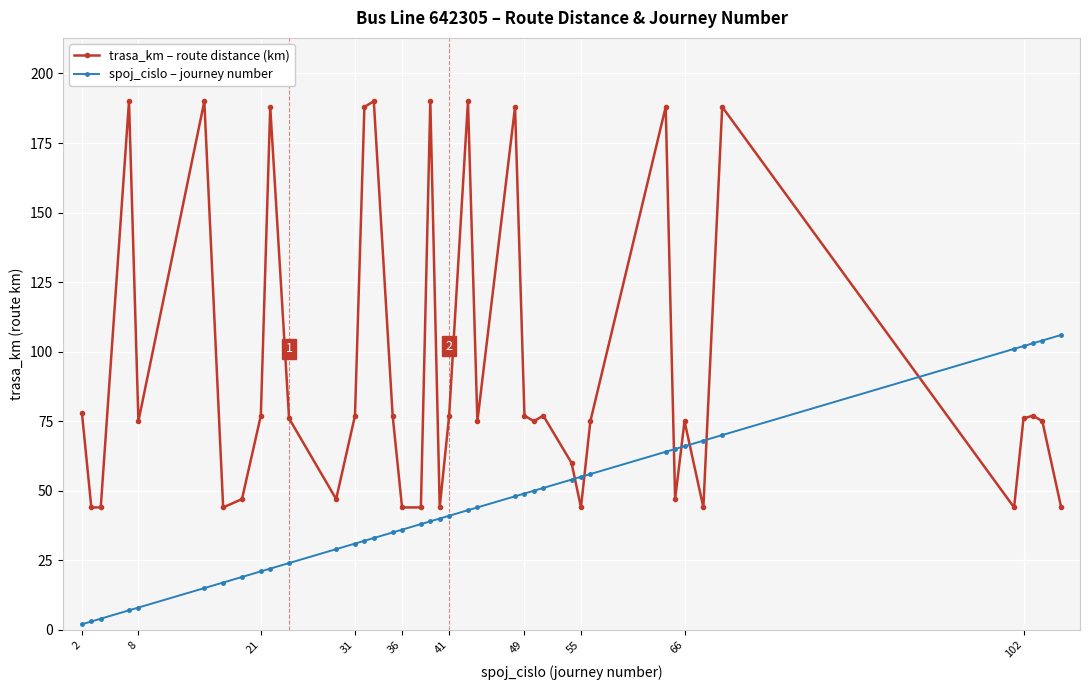

What is the average value of the spoj_cislo – journey number series?

45